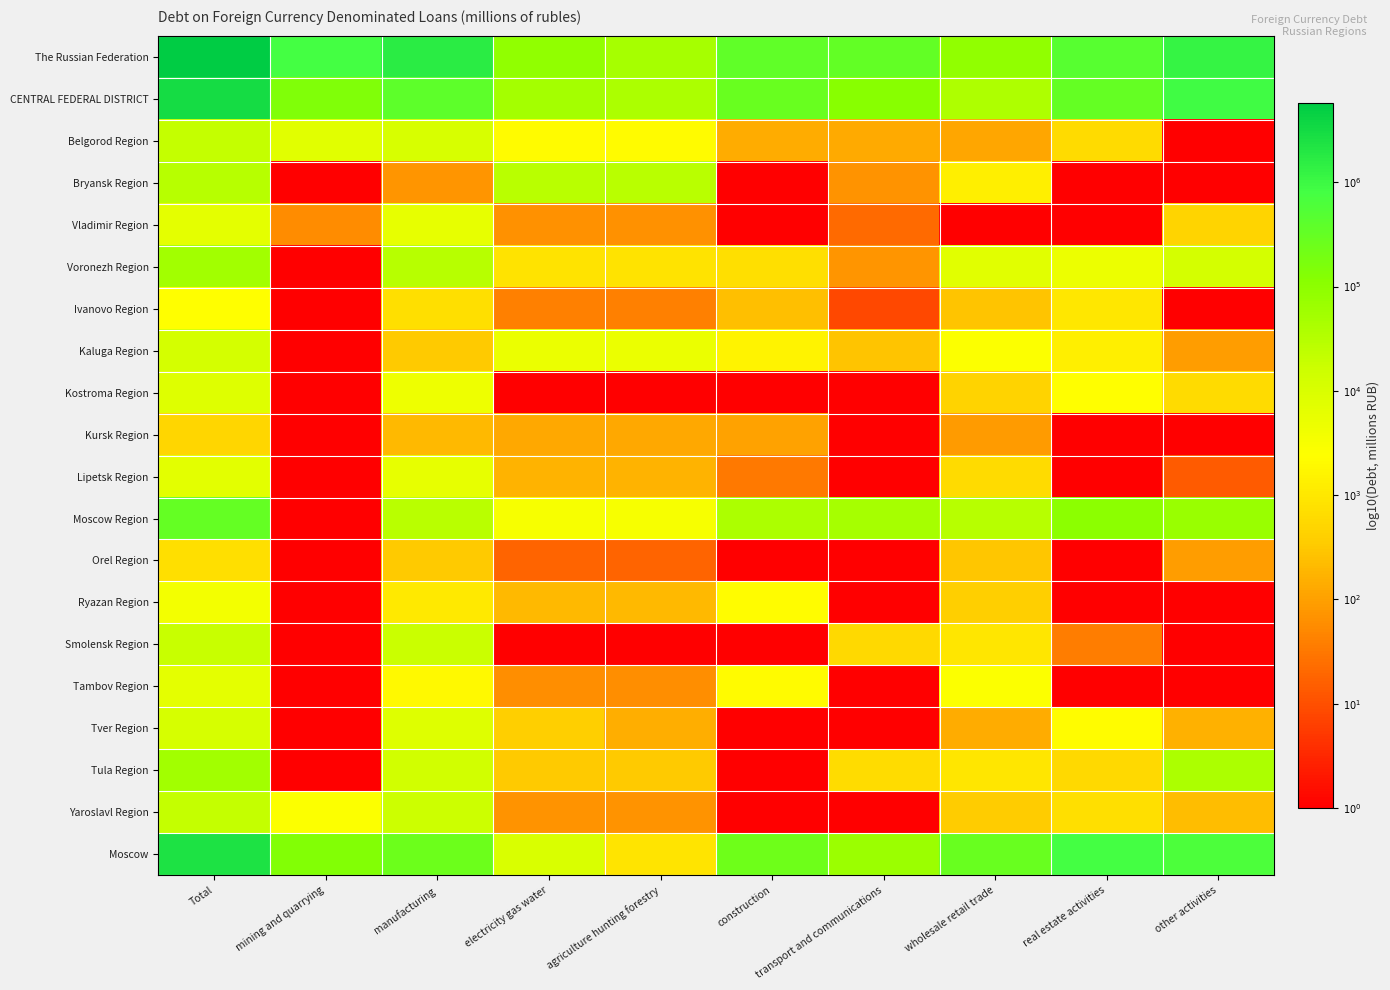

Which series has the widest spread of values?

Moscow Region